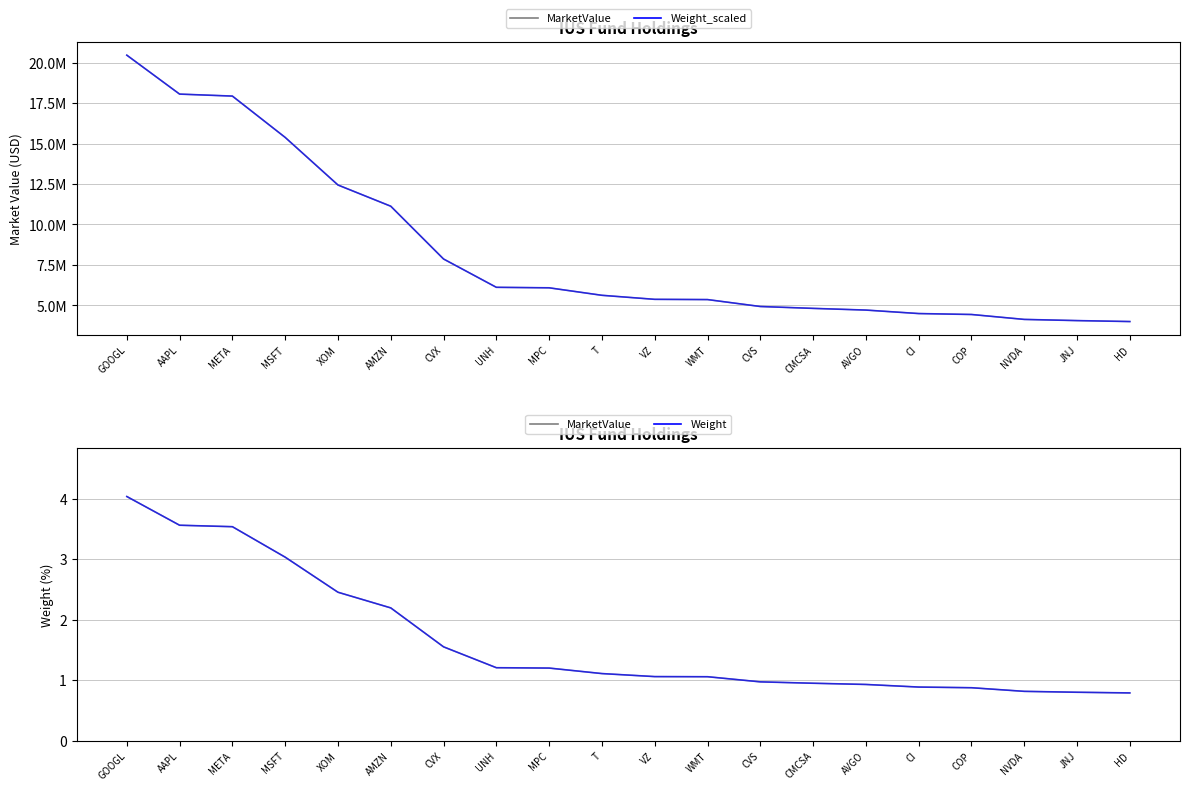

True or false: TOTALTIDE and MarketValue_smooth cross at least once.

False